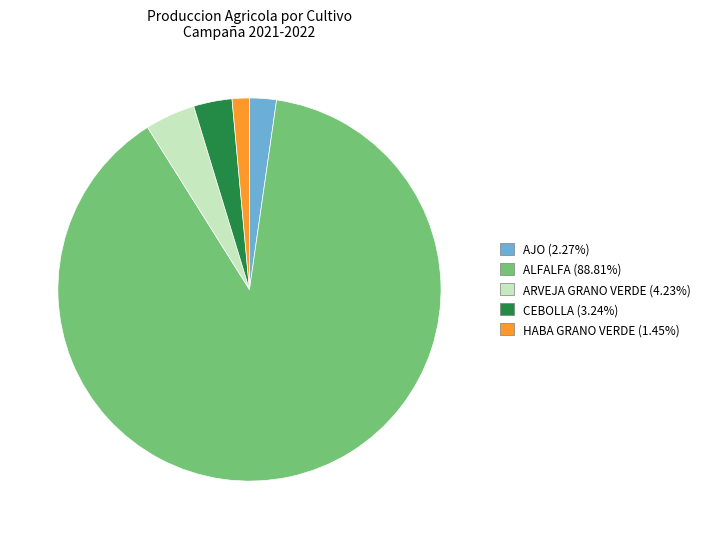

Does any single category account for the majority?

Yes